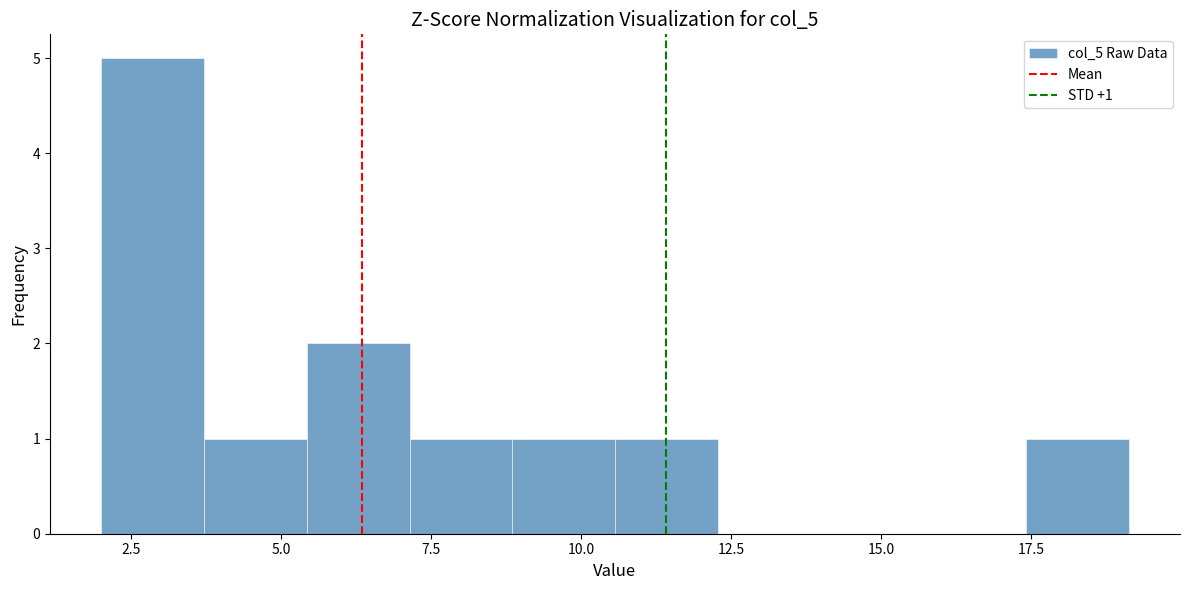

Around what value on the x-axis is the tallest bar? Give the approximate position of its centre, as read against the axis.

3.0